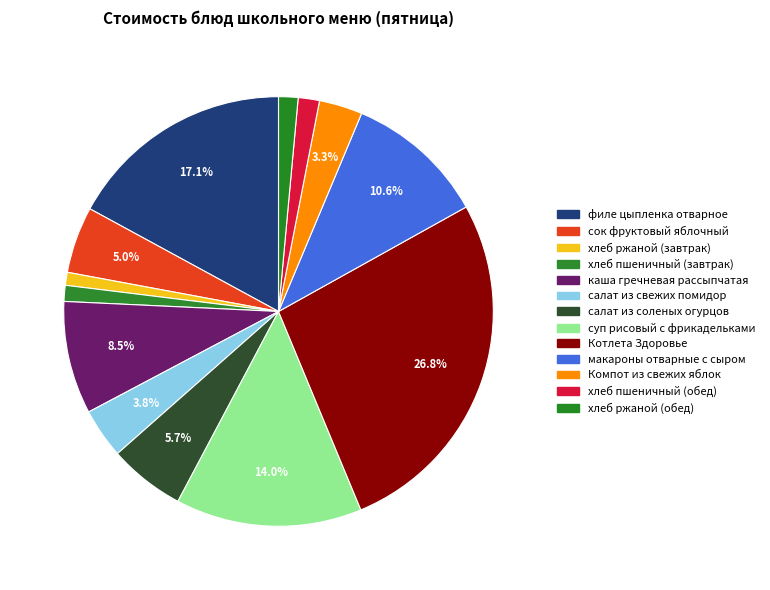

How many slices are in this pie chart?

13